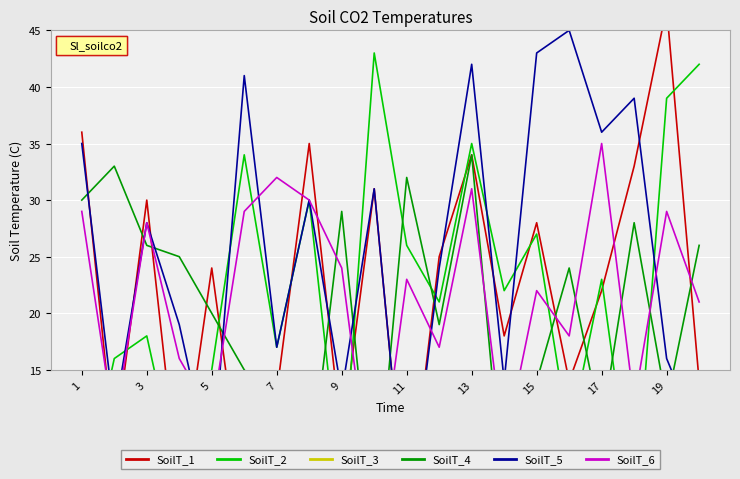

How many interior local peaks does the SoilT_4 series have?

6